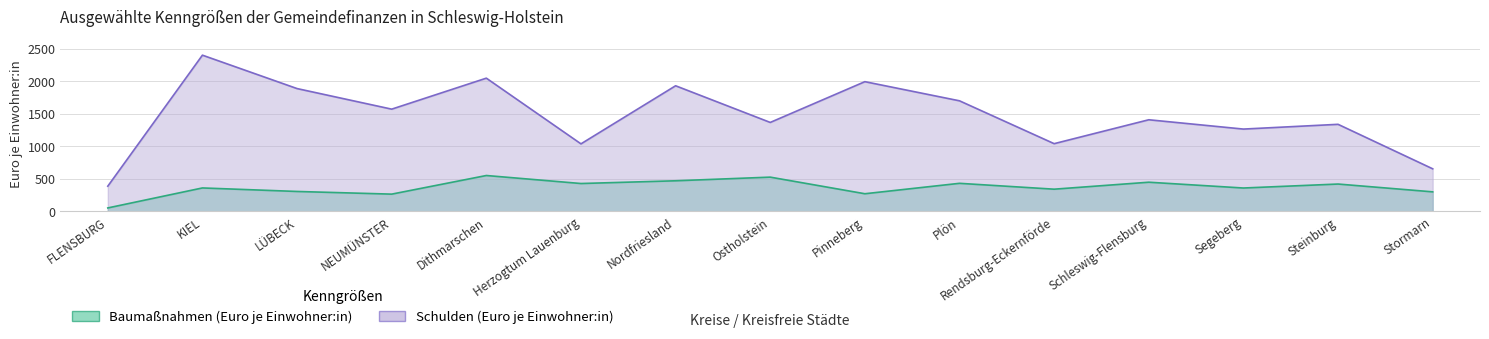

True or false: Baumaßnahmen (Euro je Einwohner:in) has a value of 360 at Segeberg.

True